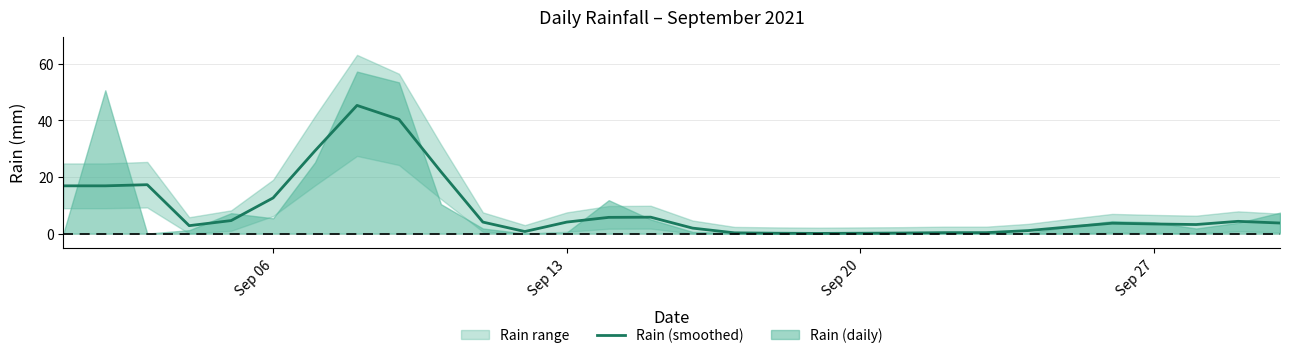

How many categories are shown in the chart?

30